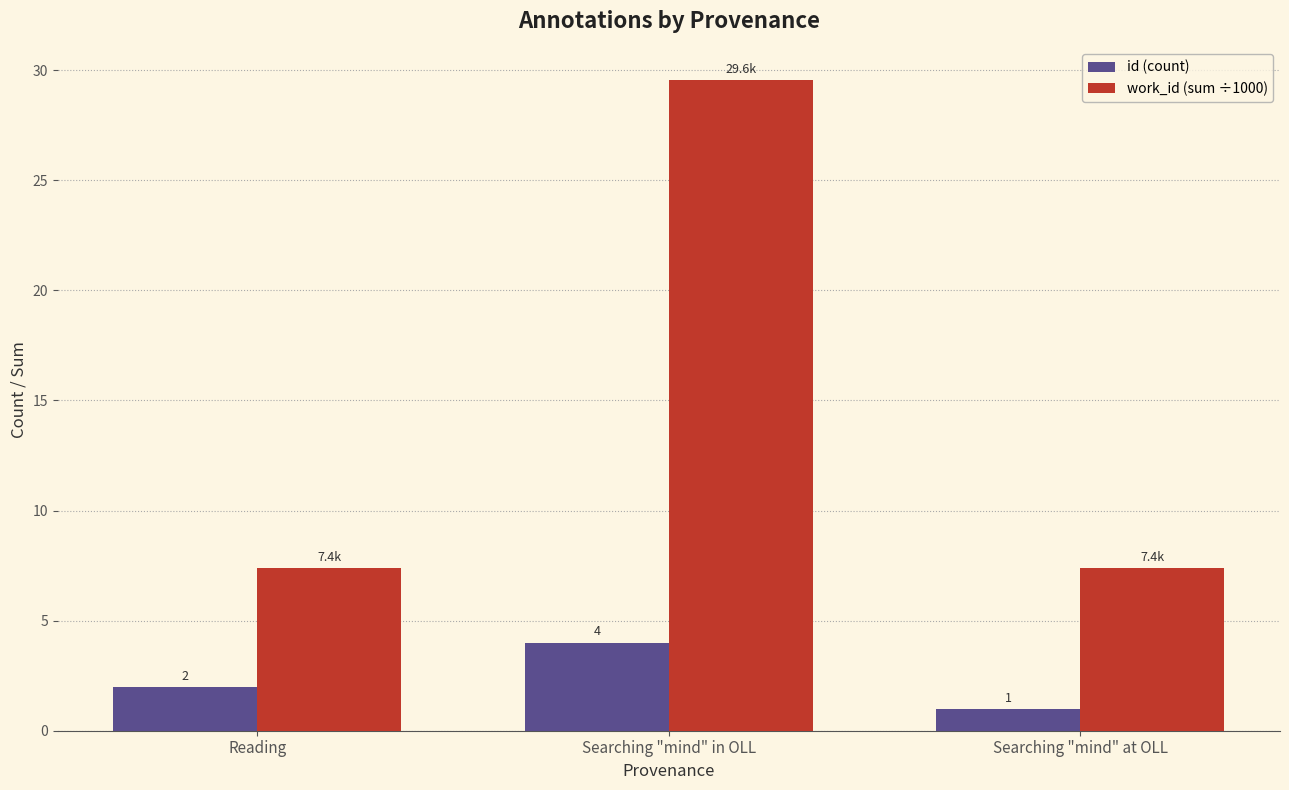

Rank the series by their average value, from highest to lowest.

work_id (sum ÷1000), id (count)